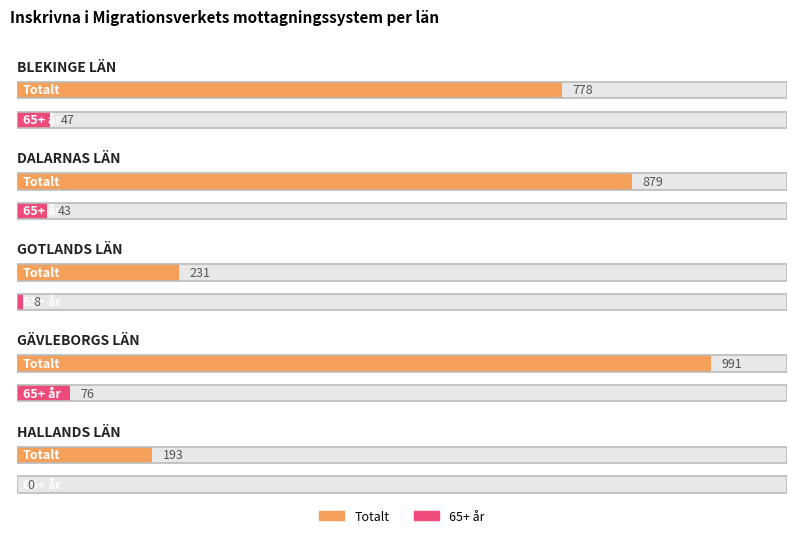

Reading right to left, what are all the values shown in this chart?

Totalt: HALLANDS LÄN=193	GÄVLEBORGS LÄN=991	GOTLANDS LÄN=231	DALARNAS LÄN=879	BLEKINGE LÄN=778
65+ år: HALLANDS LÄN=0	GÄVLEBORGS LÄN=76	GOTLANDS LÄN=8	DALARNAS LÄN=43	BLEKINGE LÄN=47